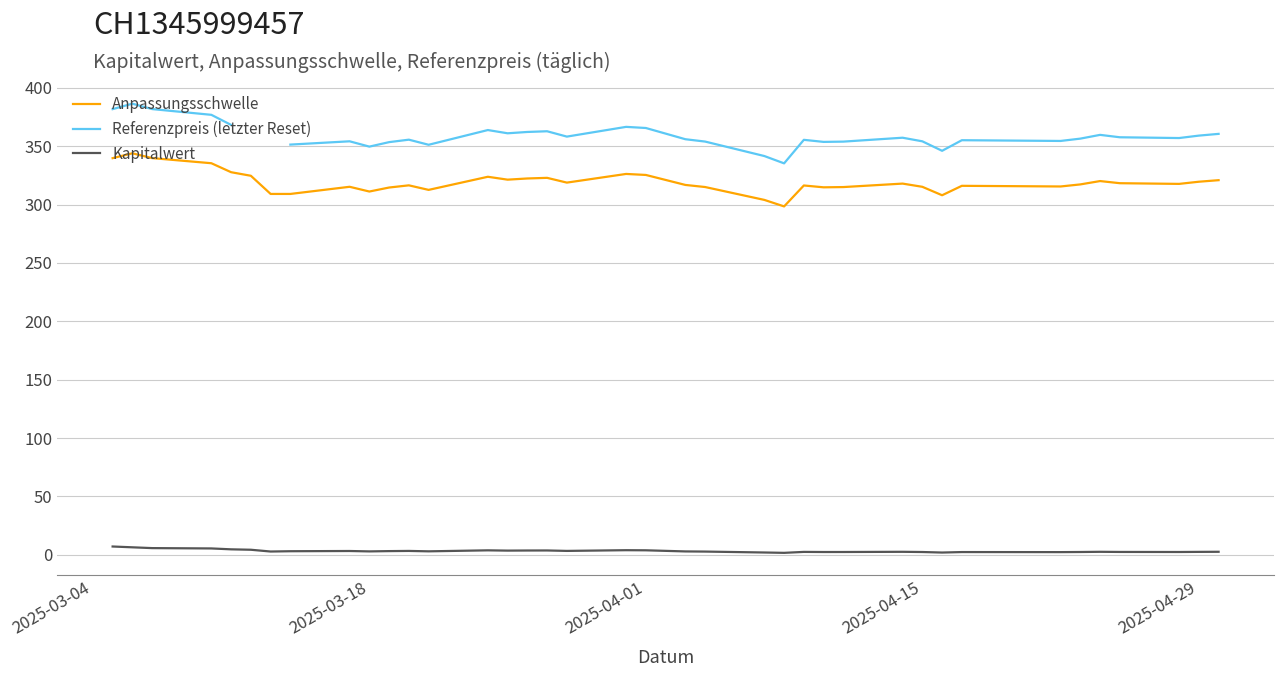

At how many categories does at least one series exceed 45?

38